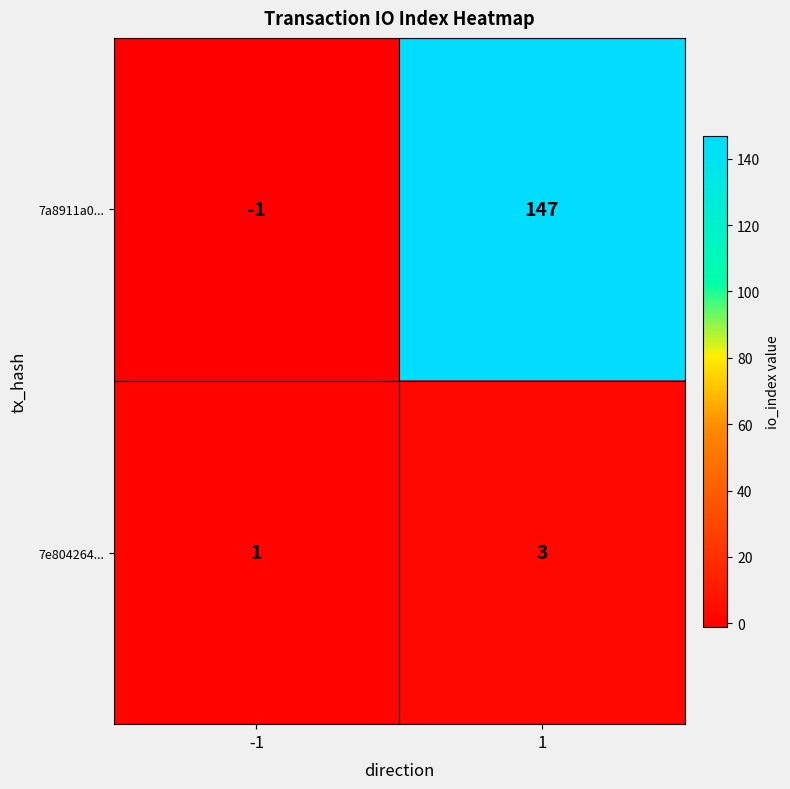

What is the difference between the highest and lowest values at -1?

2